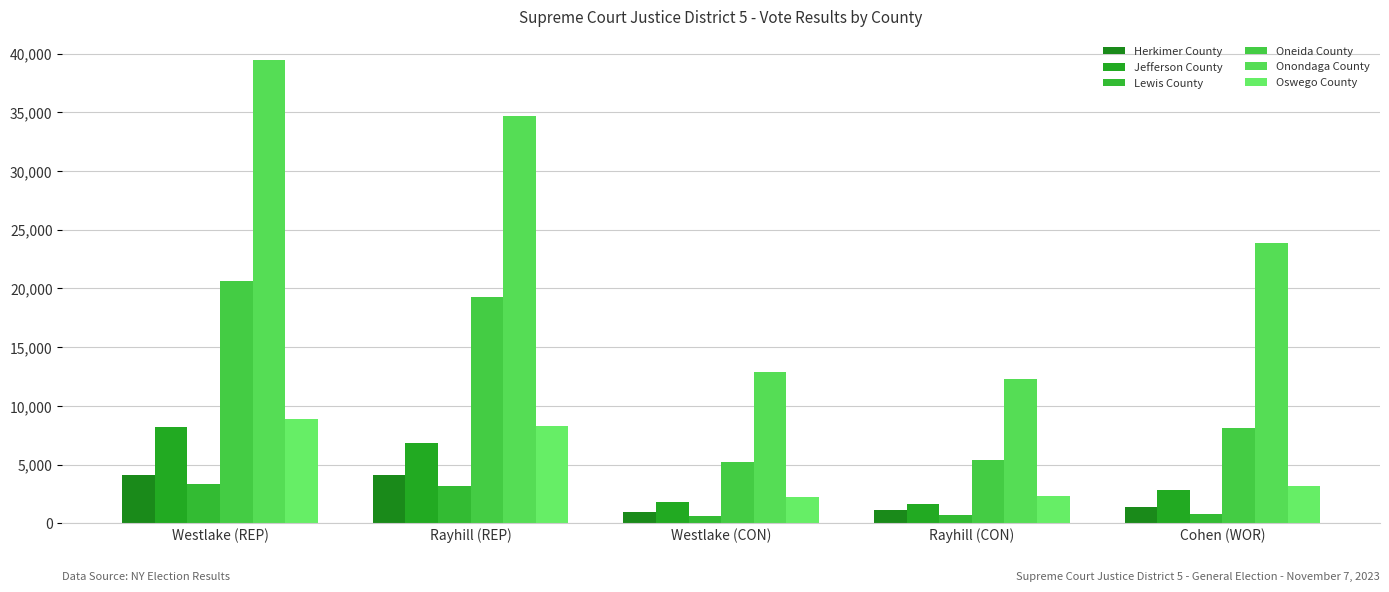

What is the average value of the Herkimer County series?

2342